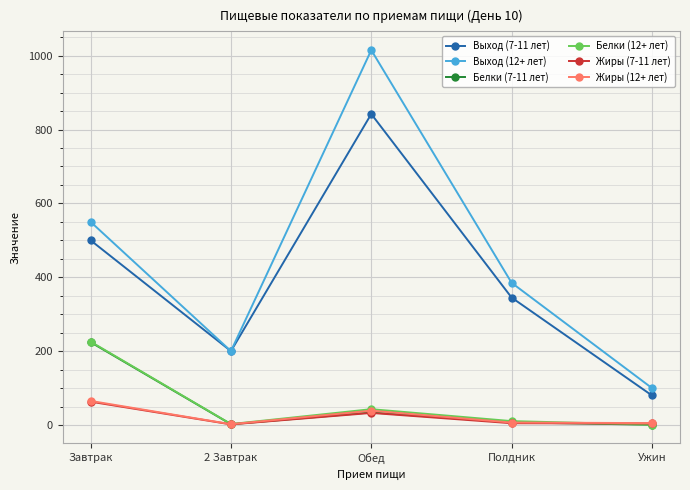

What is the average value of the Выход (7-11 лет) series?

393.4